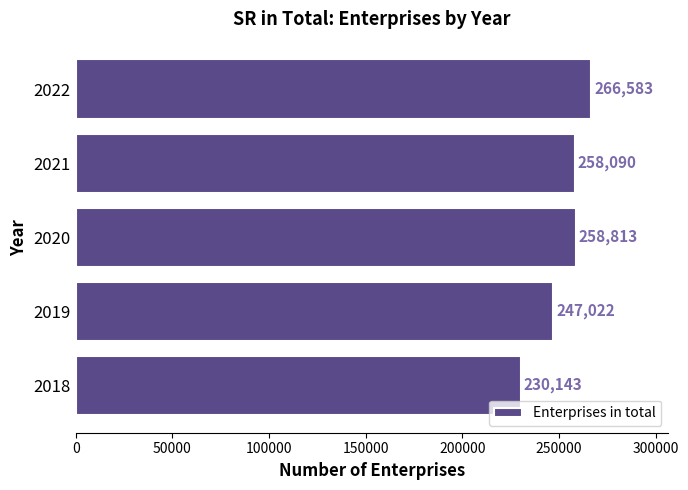

Does the chart contain stacked bars?

No